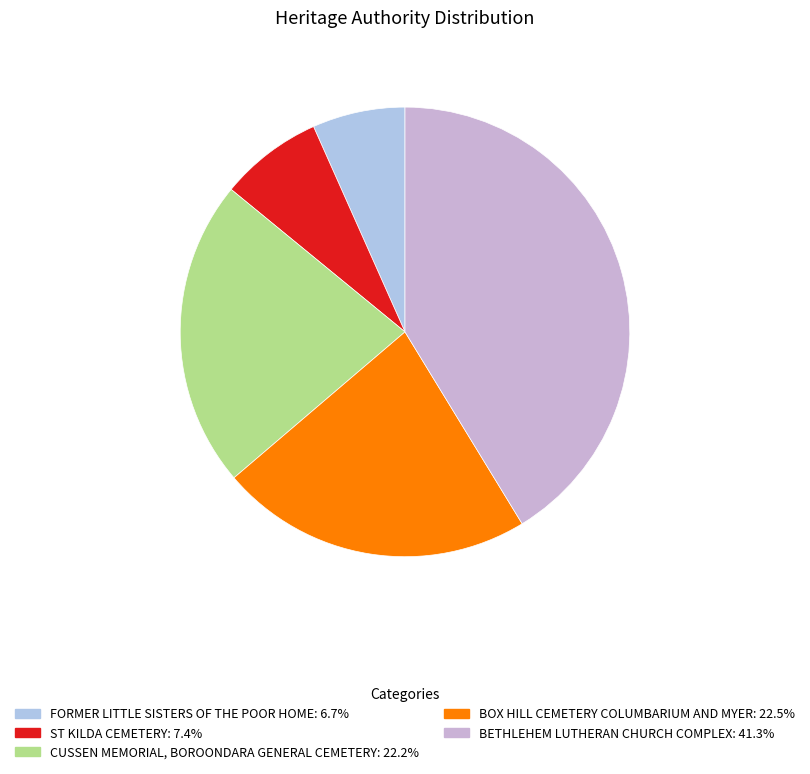

What portion of the pie excludes BOX HILL CEMETERY COLUMBARIUM AND MYER?

77.5%